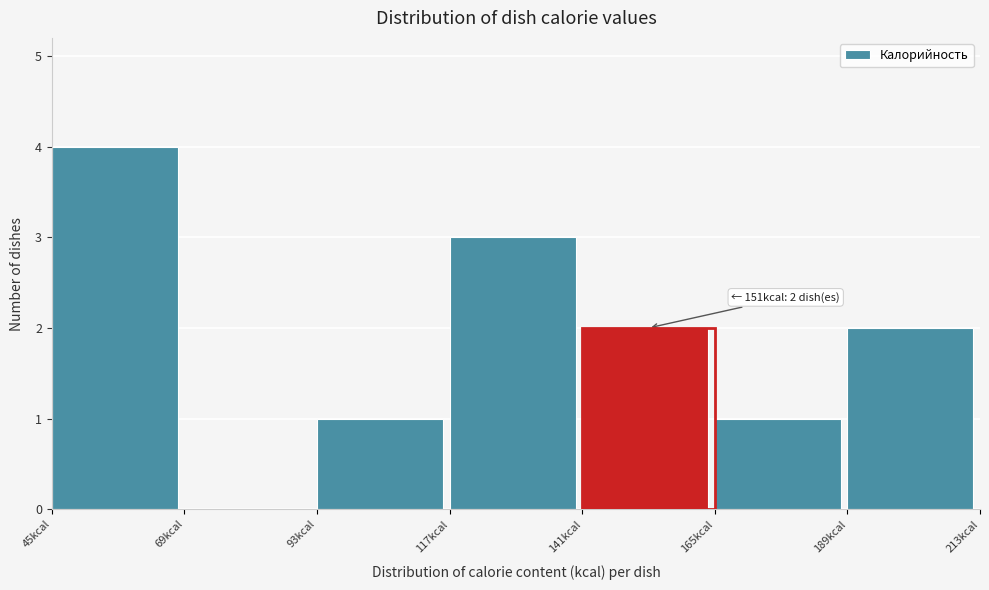

Over which range of the x-axis is the bar tallest?

45 to 69